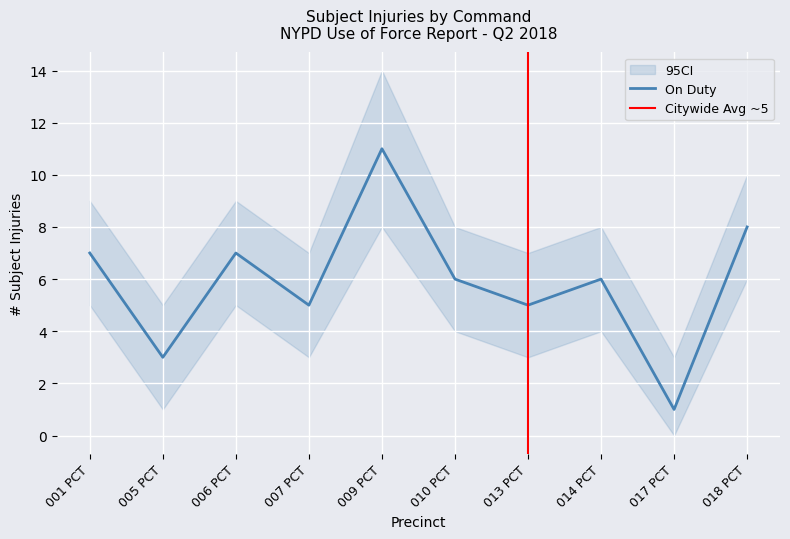

What is the label of the 3rd point from the left?

006 PCT